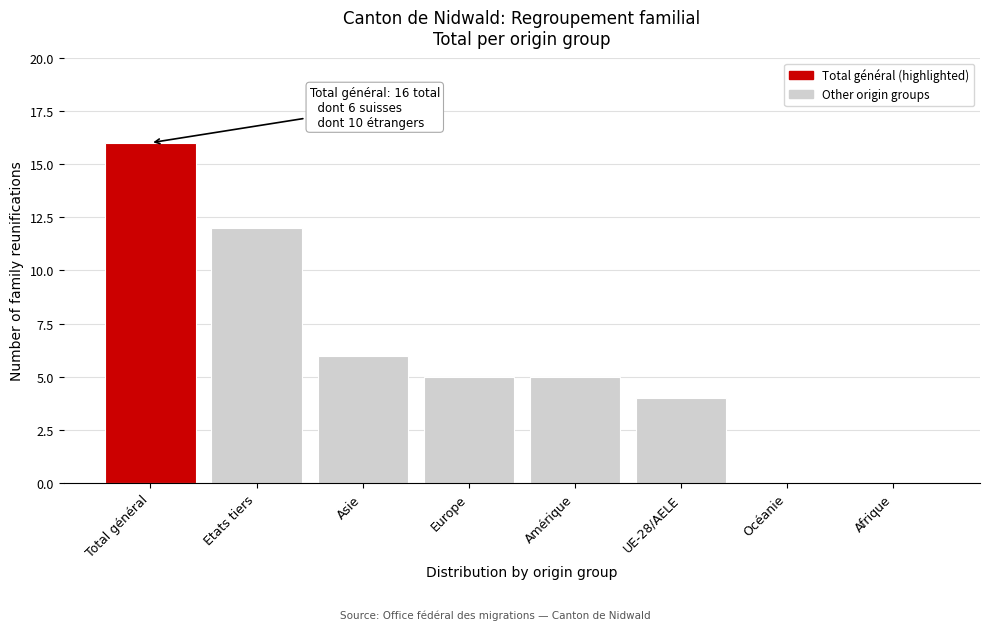

Reading left to right, what are all the values shown in this chart?

Total général=16	Etats tiers=12	Asie=6	Europe=5	Amérique=5	UE-28/AELE=4	Océanie=0	Afrique=0